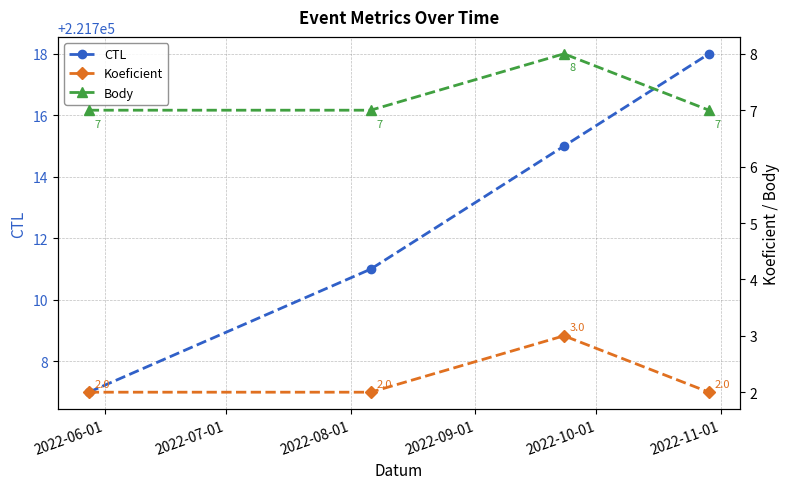

True or false: CTL has more than 0 points higher than both neighbors.

False